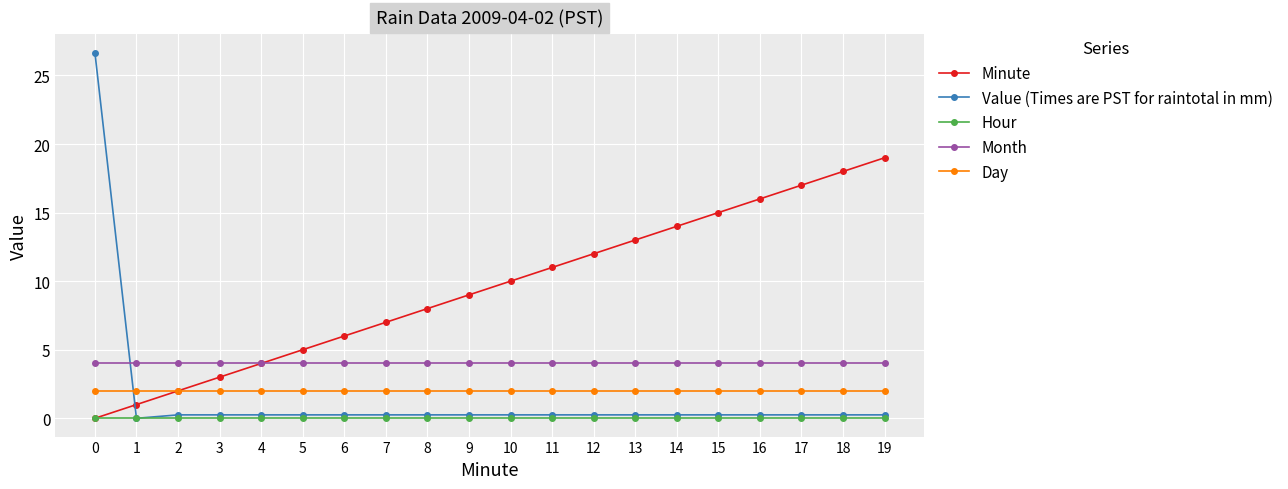

The Hour series shows 0.0 at 4. True or false?

True